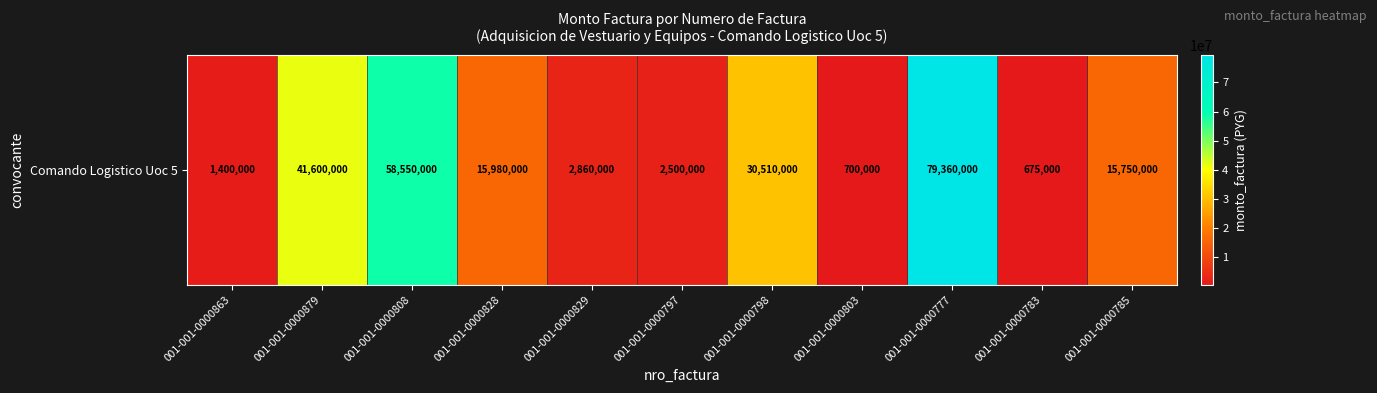

Reading left to right, what are all the values shown in this chart?

1400000	41600000	58550000	15980000	2860000	2500000	30510000	700000	79360000	675000	15750000